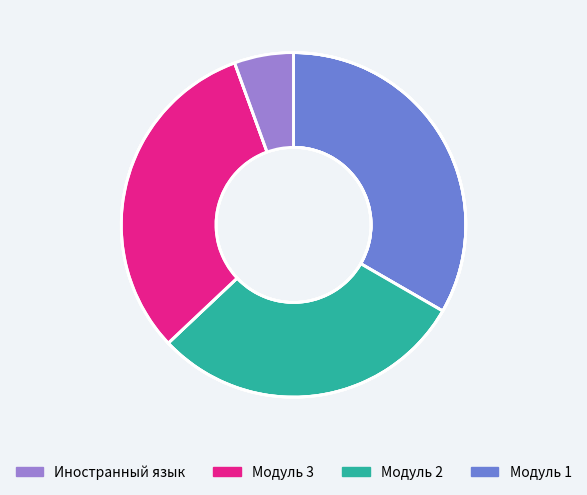

What percentage is the Модуль 3 slice, to the nearest percent?

31%